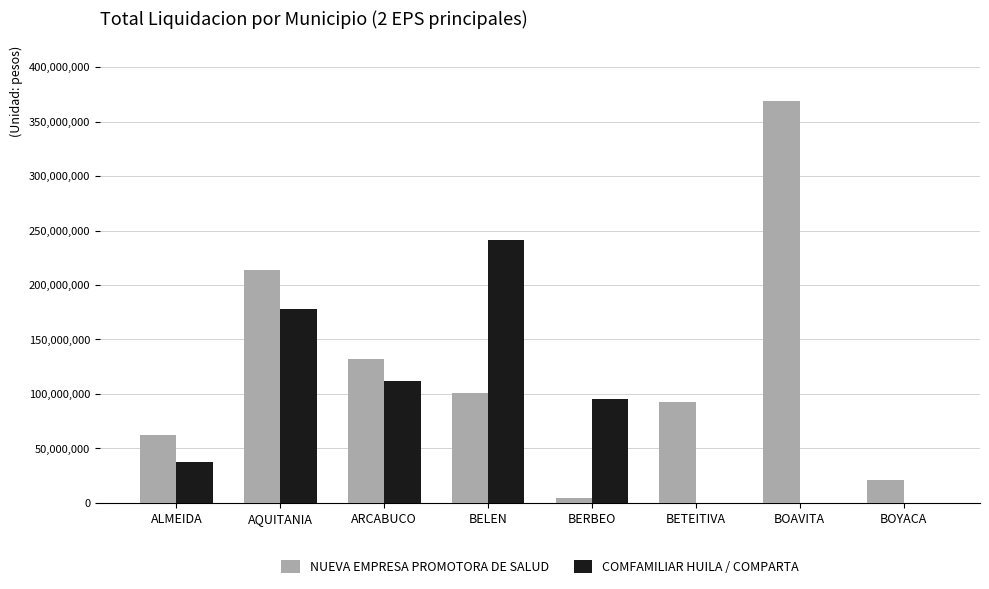

Is the value of NUEVA EMPRESA PROMOTORA DE SALUD at BERBEO greater than the value of COMFAMILIAR HUILA / COMPARTA at AQUITANIA?

No